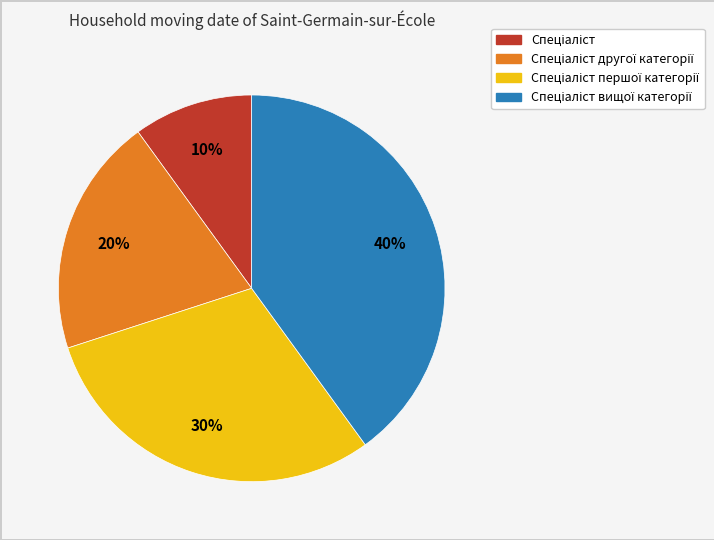

To the nearest percent, what is the difference between the largest and smallest slice percentages?

30%